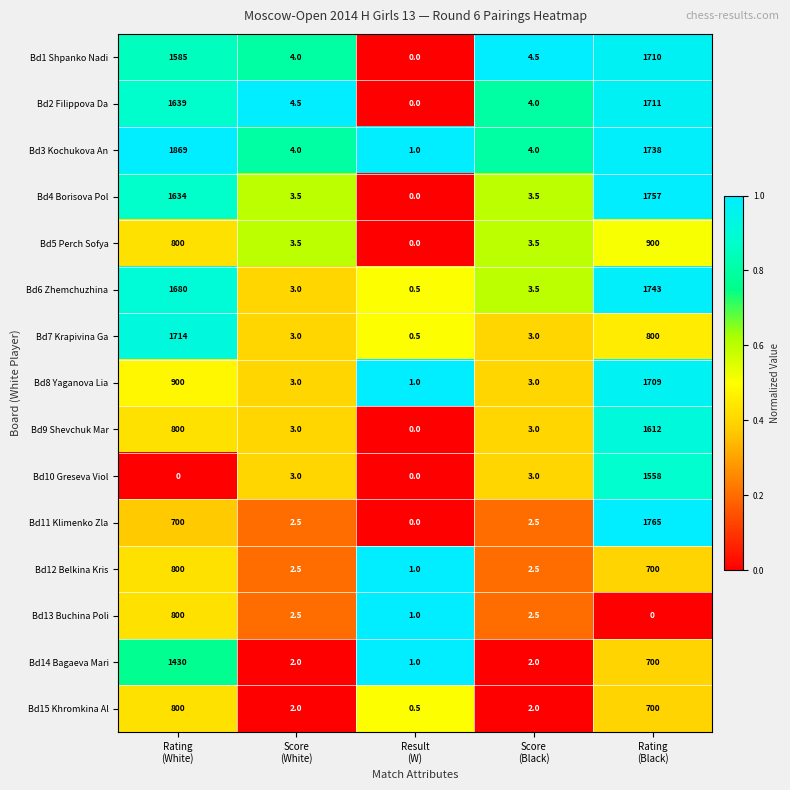

What is the sum of all Bd3 Kochukova An values?

3616.0